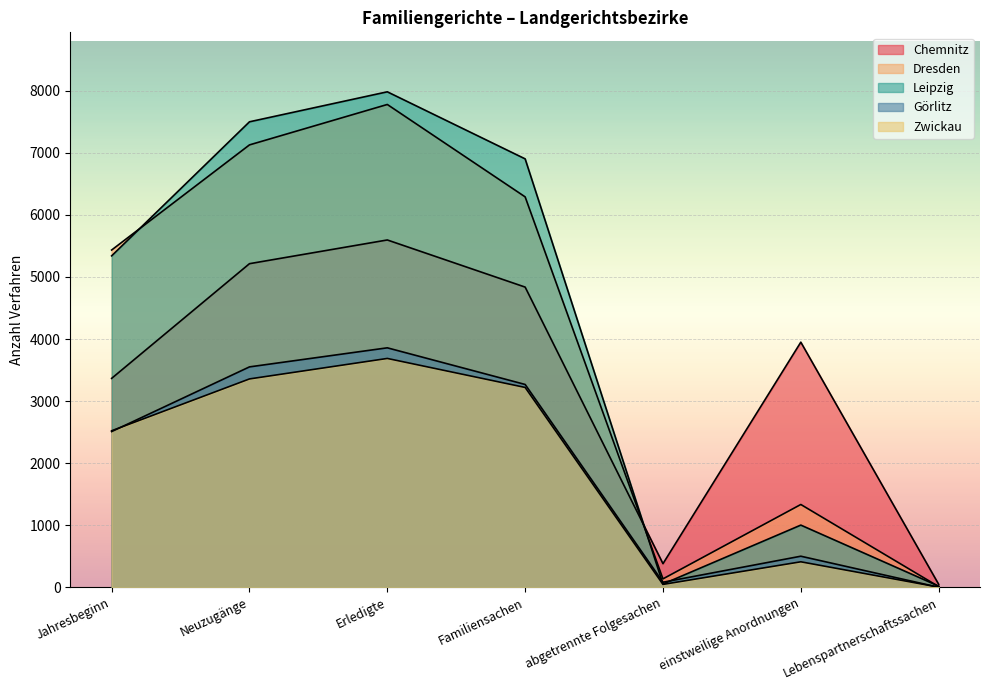

True or false: Zwickau and Dresden cross at least once.

False